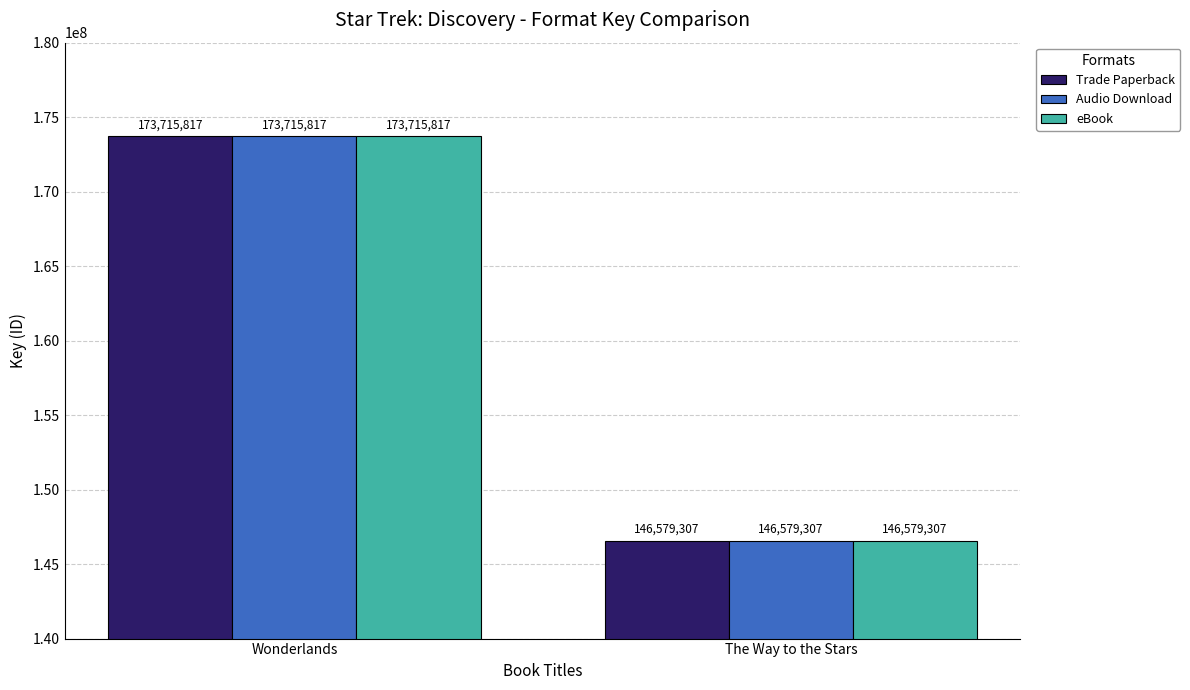

What is the average value of the Trade Paperback series?

160147562